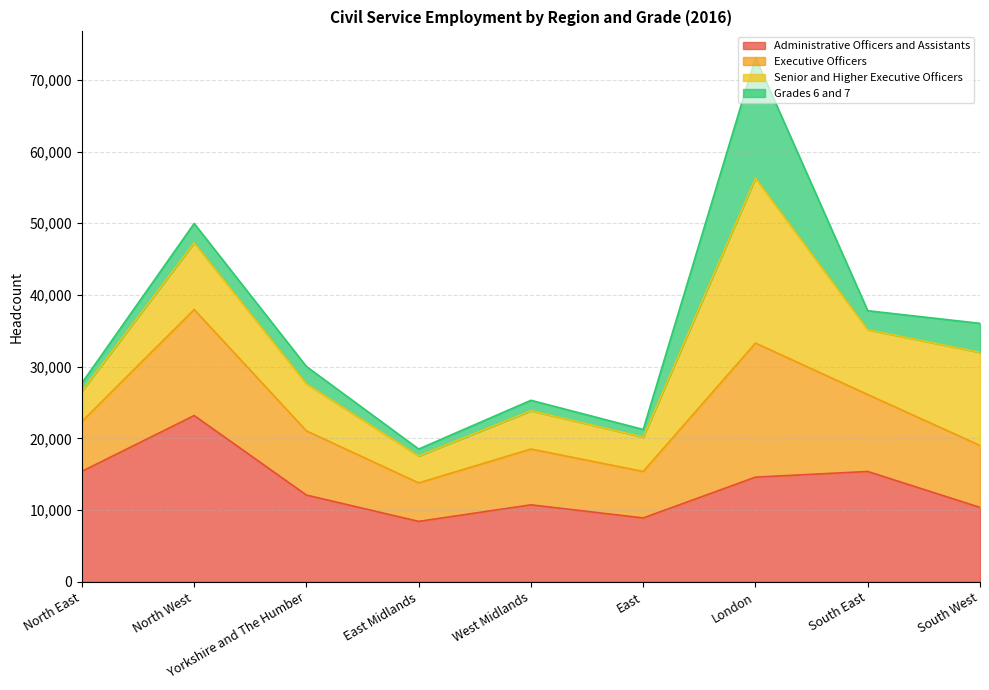

What value does the Administrative Officers and Assistants series have at East Midlands?

8420